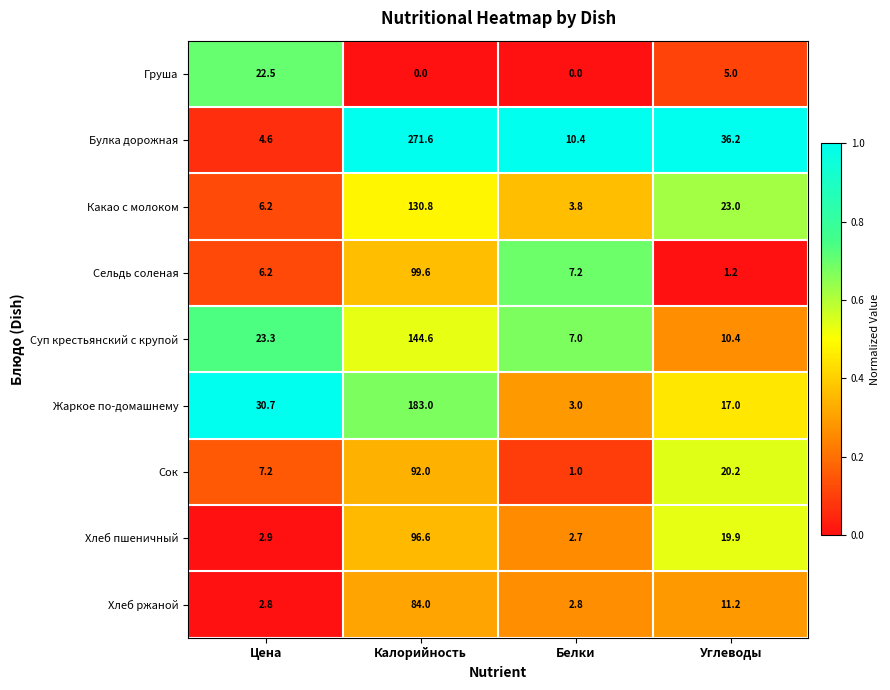

Where is Какао с молоком nearest to the value 67?

Углеводы